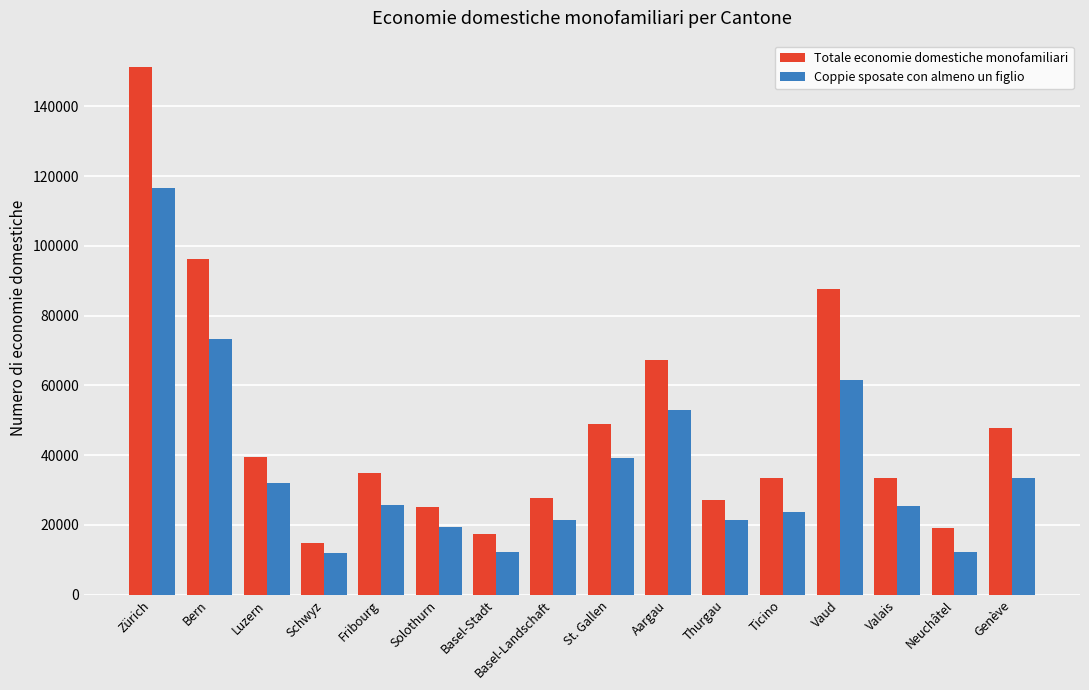

List the series in order of their peak value, lowest first.

Coppie sposate con almeno un figlio, Totale economie domestiche monofamiliari